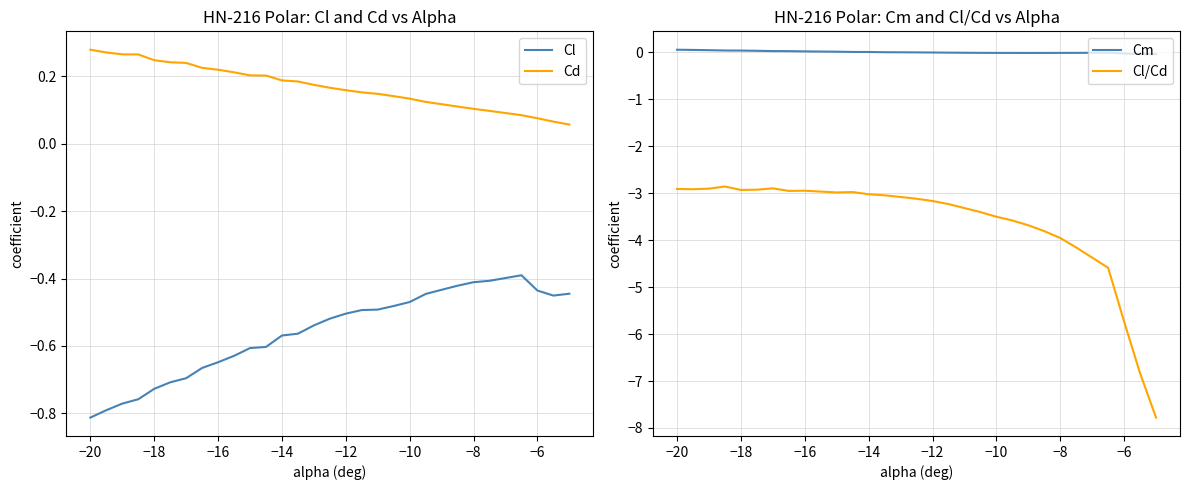

True or false: Cl/Cd has a value of -4.0 at −16.

False